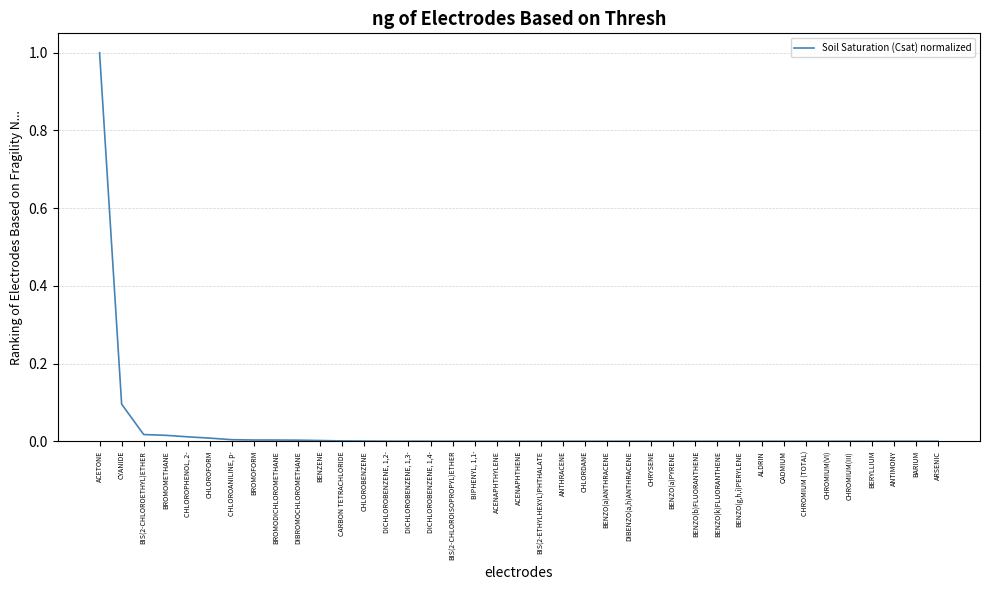

What position from the right is BIS(2-CHLOROISOPROPYL)ETHER?

23